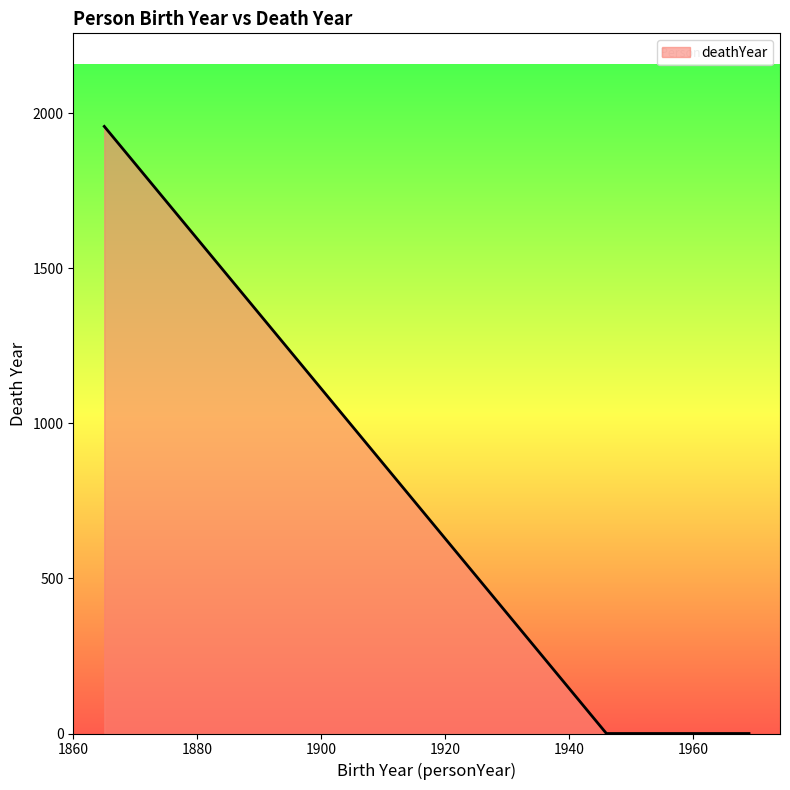

What is the maximum value shown in the chart?

1957